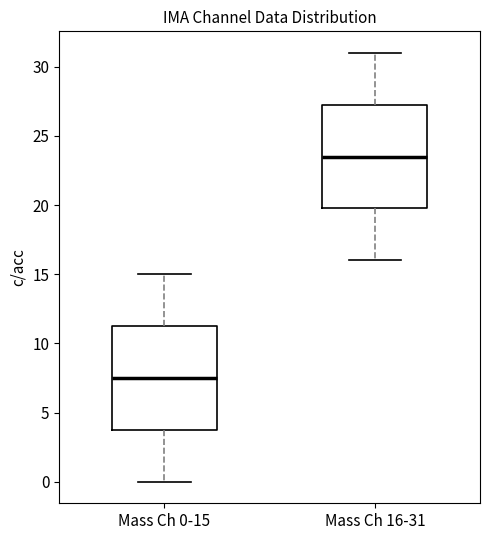

Reading left to right, transcribe this box plot: for each box, give where its median line is, the range the box spans, and where its two whiskers end, as read against the y-axis. The values are not printed on the chart, so give them approximately, as read against the axis.

Mass Ch 0-15: median 7.5, box 4.0 to 11.5, whiskers 0.0 to 15.0
Mass Ch 16-31: median 23.5, box 20.0 to 27.5, whiskers 16.0 to 31.0